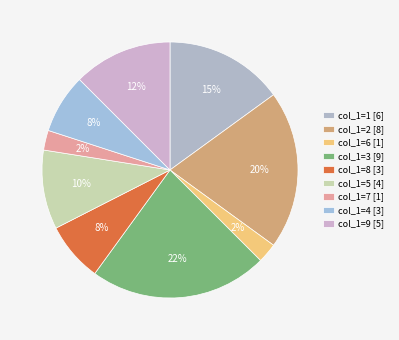

How many segments does this pie chart have?

9